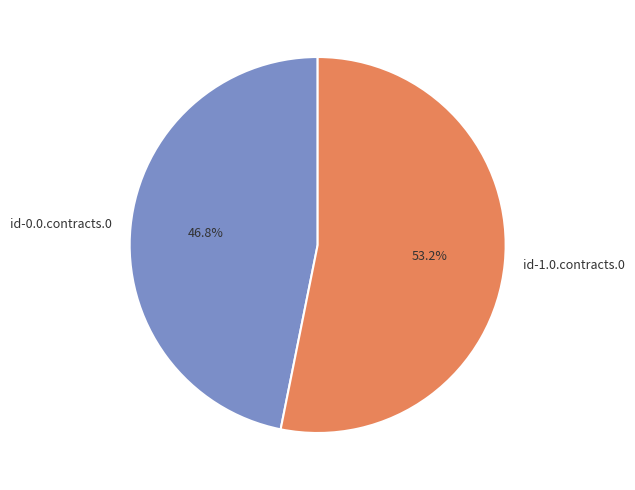

Count the number of slices in the pie.

2